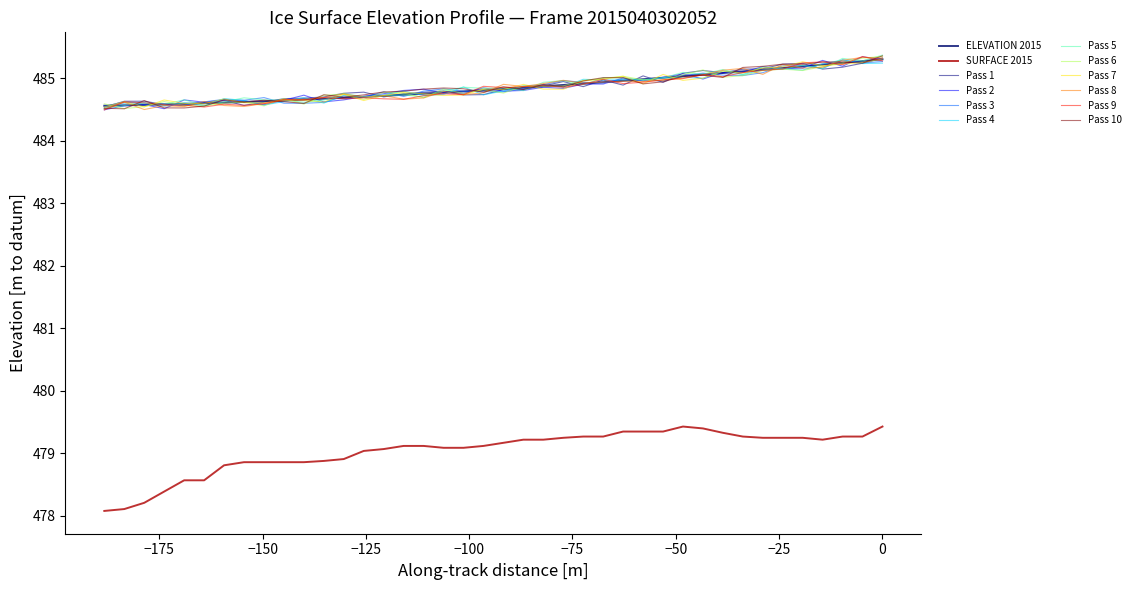

Which series has the widest spread of values?

SURFACE